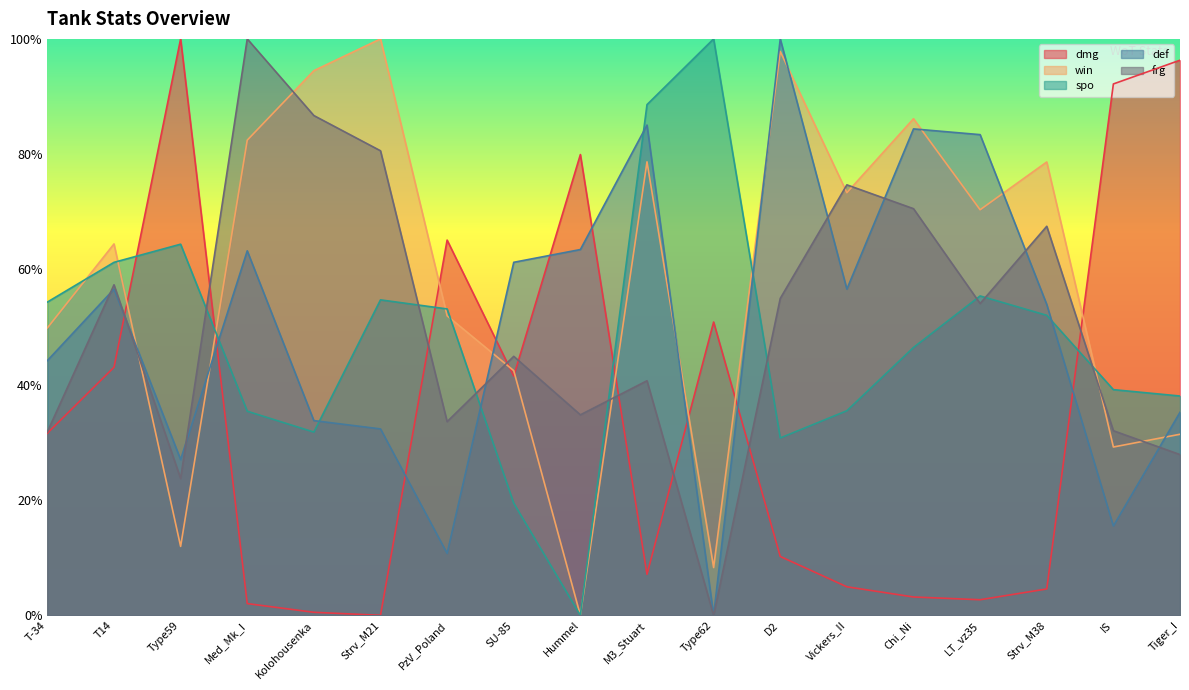

Does the chart display data point markers on the line(s)?

No